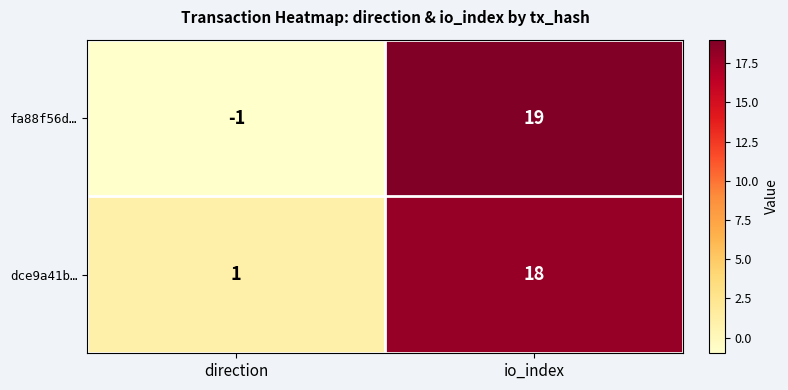

What is the difference between the highest and lowest values at io_index?

1